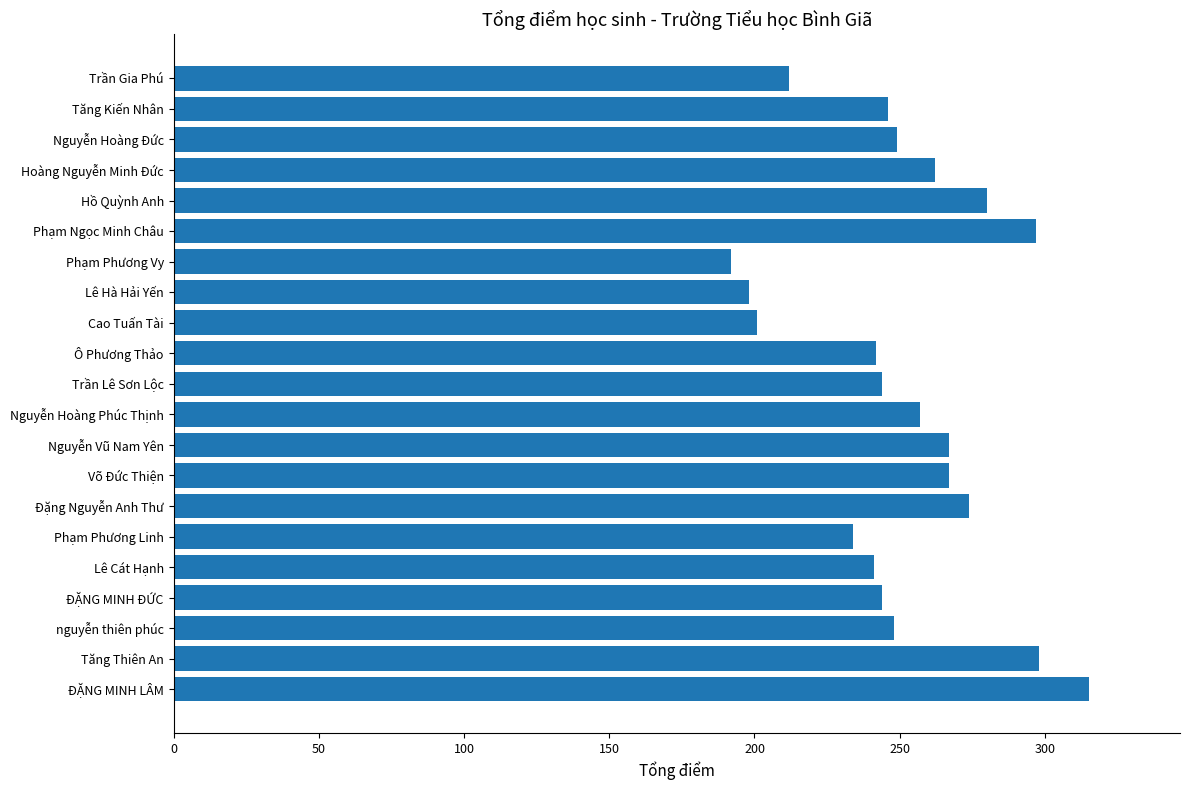

What is the difference between the values at Lê Hà Hải Yến and Phạm Ngọc Minh Châu?

99